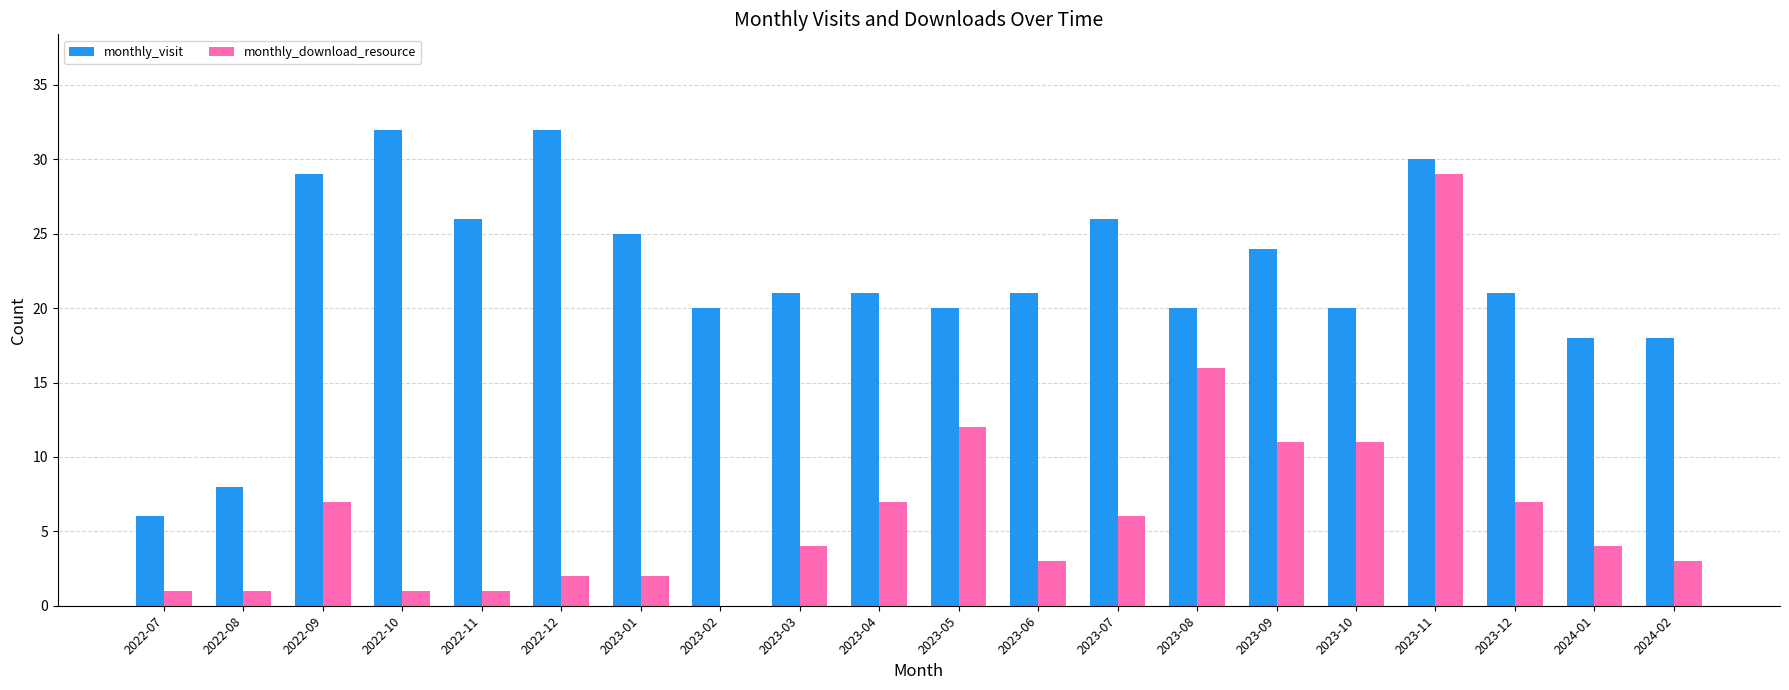

Reading left to right, extract all data points from this chart.

monthly_visit: 2022-07=6	2022-08=8	2022-09=29	2022-10=32	2022-11=26	2022-12=32	2023-01=25	2023-02=20	2023-03=21	2023-04=21	2023-05=20	2023-06=21	2023-07=26	2023-08=20	2023-09=24	2023-10=20	2023-11=30	2023-12=21	2024-01=18	2024-02=18
monthly_download_resource: 2022-07=1	2022-08=1	2022-09=7	2022-10=1	2022-11=1	2022-12=2	2023-01=2	2023-02=0	2023-03=4	2023-04=7	2023-05=12	2023-06=3	2023-07=6	2023-08=16	2023-09=11	2023-10=11	2023-11=29	2023-12=7	2024-01=4	2024-02=3